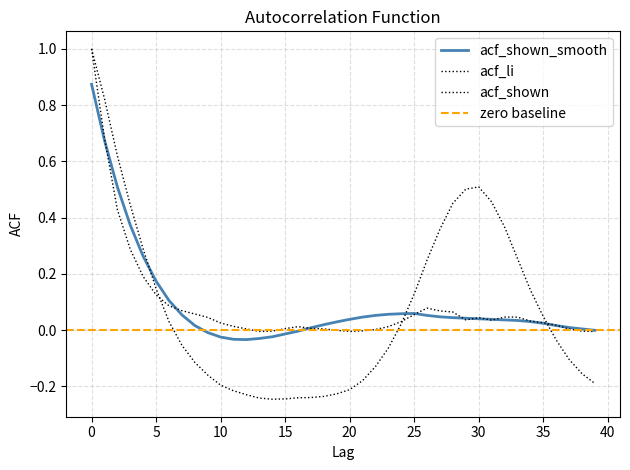

Reading left to right, list all the values displayed in this chart.

acf_shown: 0=1.0	1=0.7	2=0.4	3=0.3	4=0.2	5=0.1	6=0.1	7=0.1	8=0.1	9=0.0	10=0.0	11=0.0	12=0.0	13=-0.0	14=-0.0	15=0.0	16=0.0	17=0.0	18=0.0	19=-0.0	20=-0.0	21=-0.0	22=0.0	23=0.0	24=0.0	25=0.1	26=0.1	27=0.1	28=0.1	29=0.0	30=0.0	31=0.0	32=0.0	33=0.0	34=0.0	35=0.0	36=0.0	37=0.0	38=-0.0	39=-0.0
acf_shown_smooth: 0=0.9	1=0.7	2=0.5	3=0.4	4=0.3	5=0.2	6=0.1	7=0.1	8=0.0	9=-0.0	10=-0.0	11=-0.0	12=-0.0	13=-0.0	14=-0.0	15=-0.0	16=-0.0	17=0.0	18=0.0	19=0.0	20=0.0	21=0.0	22=0.1	23=0.1	24=0.1	25=0.1	26=0.1	27=0.0	28=0.0	29=0.0	30=0.0	31=0.0	32=0.0	33=0.0	34=0.0	35=0.0	36=0.0	37=0.0	38=0.0	39=-0.0
acf_li: 0=1.0	1=0.8	2=0.6	3=0.4	4=0.3	5=0.1	6=0.0	7=-0.1	8=-0.1	9=-0.2	10=-0.2	11=-0.2	12=-0.2	13=-0.2	14=-0.2	15=-0.2	16=-0.2	17=-0.2	18=-0.2	19=-0.2	20=-0.2	21=-0.2	22=-0.1	23=-0.1	24=0.0	25=0.1	26=0.2	27=0.4	28=0.5	29=0.5	30=0.5	31=0.5	32=0.4	33=0.3	34=0.1	35=0.0	36=-0.0	37=-0.1	38=-0.2	39=-0.2